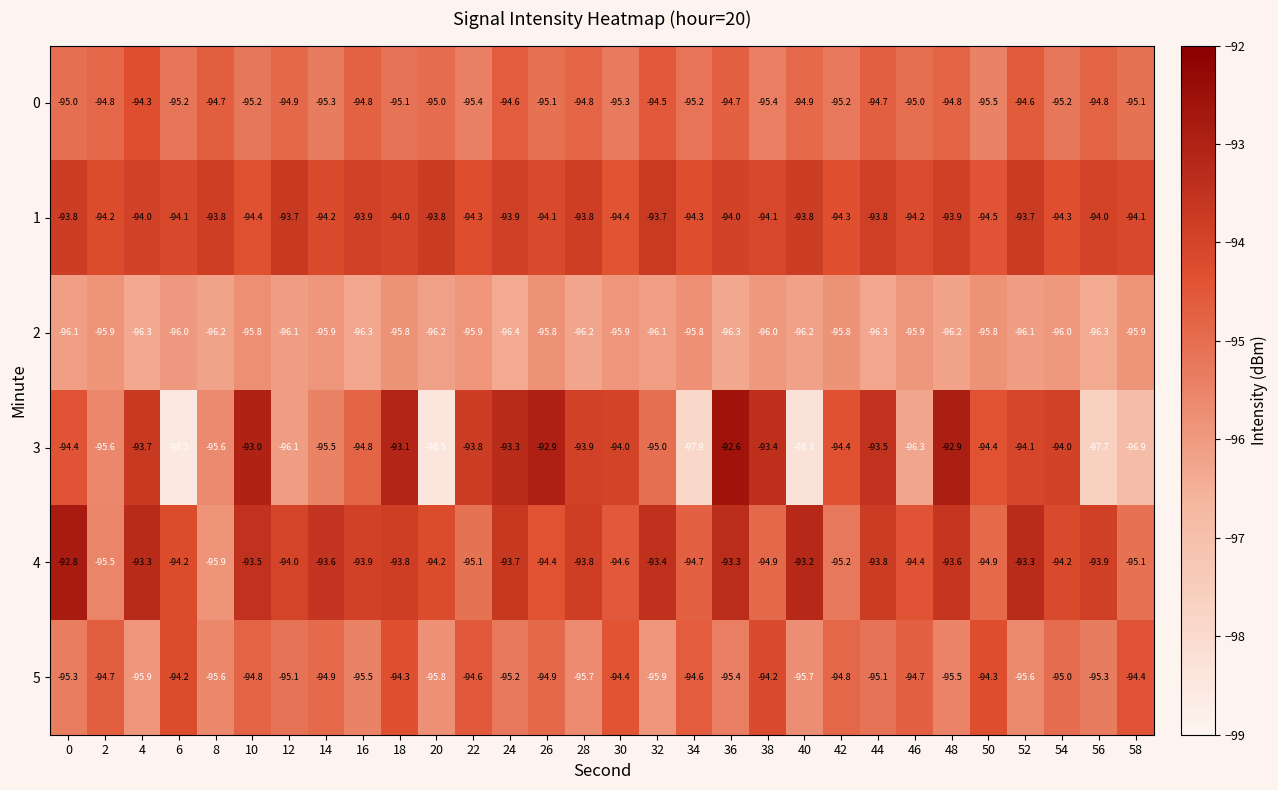

What is the minimum value shown in the chart?

-98.5